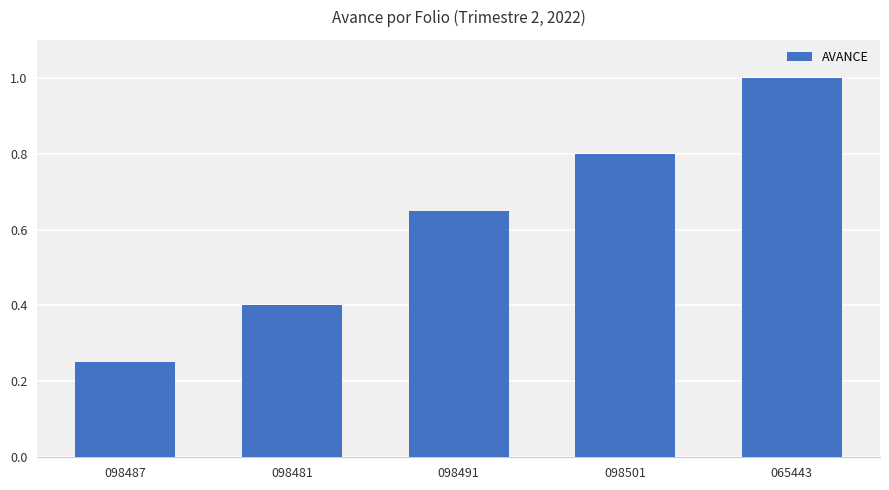

The chart shows a value of 1.2 at 098501. True or false?

False